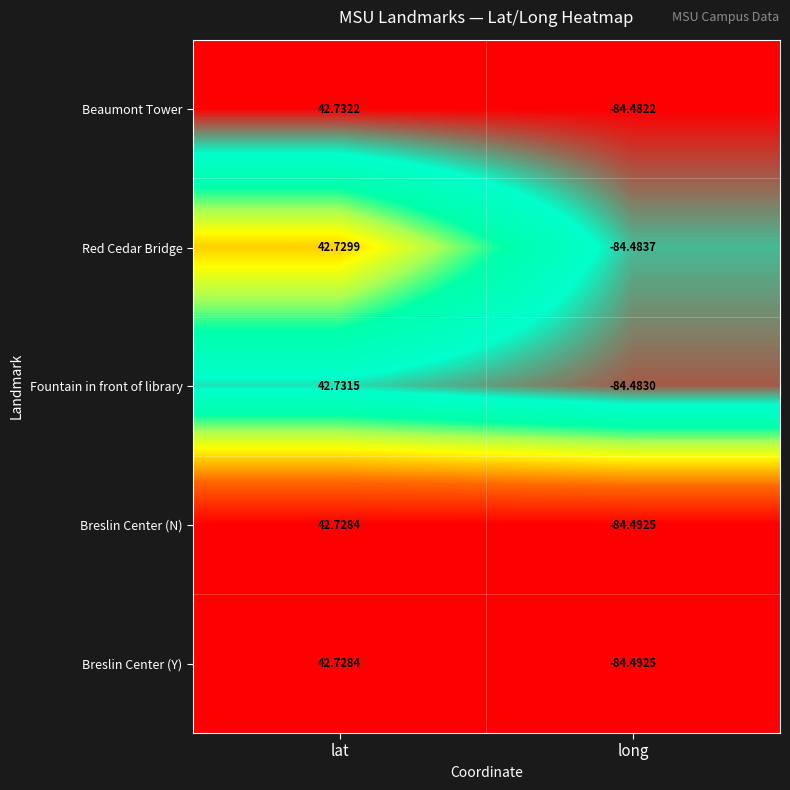

Which category has the highest value across all series?

lat